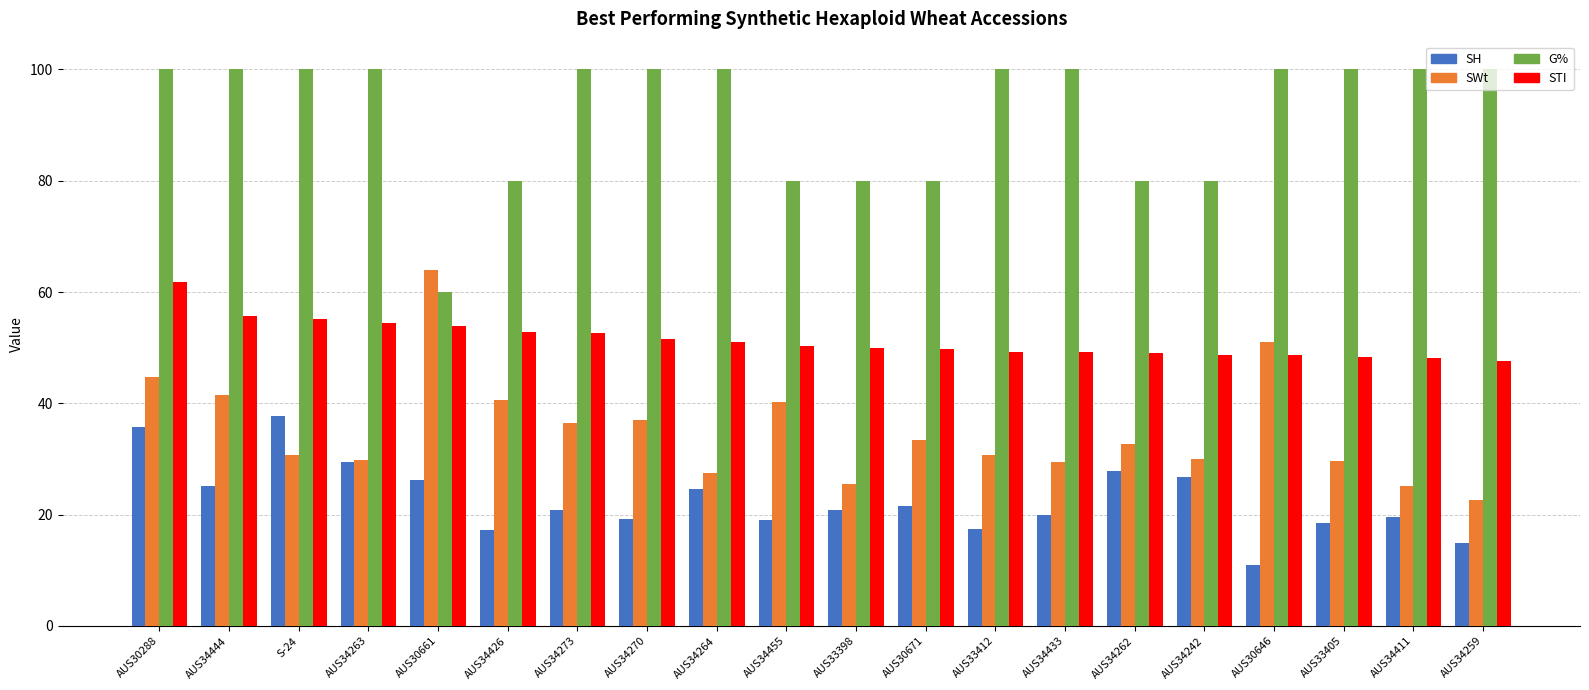

What is the value of the G% bar at the 13th from the left?

100.0